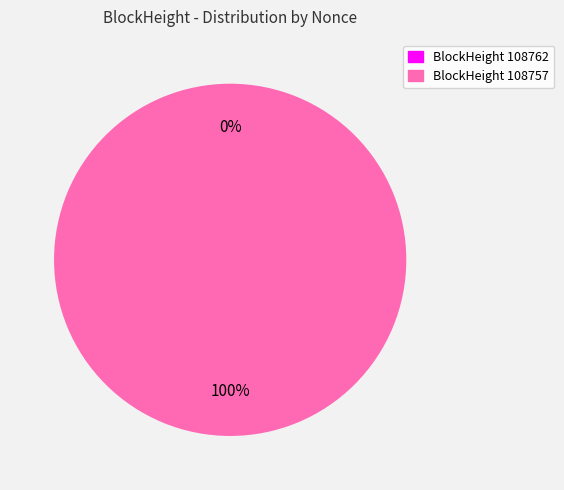

To the nearest percent, what is the difference between the 108762 and 108757 slice percentages?

100%